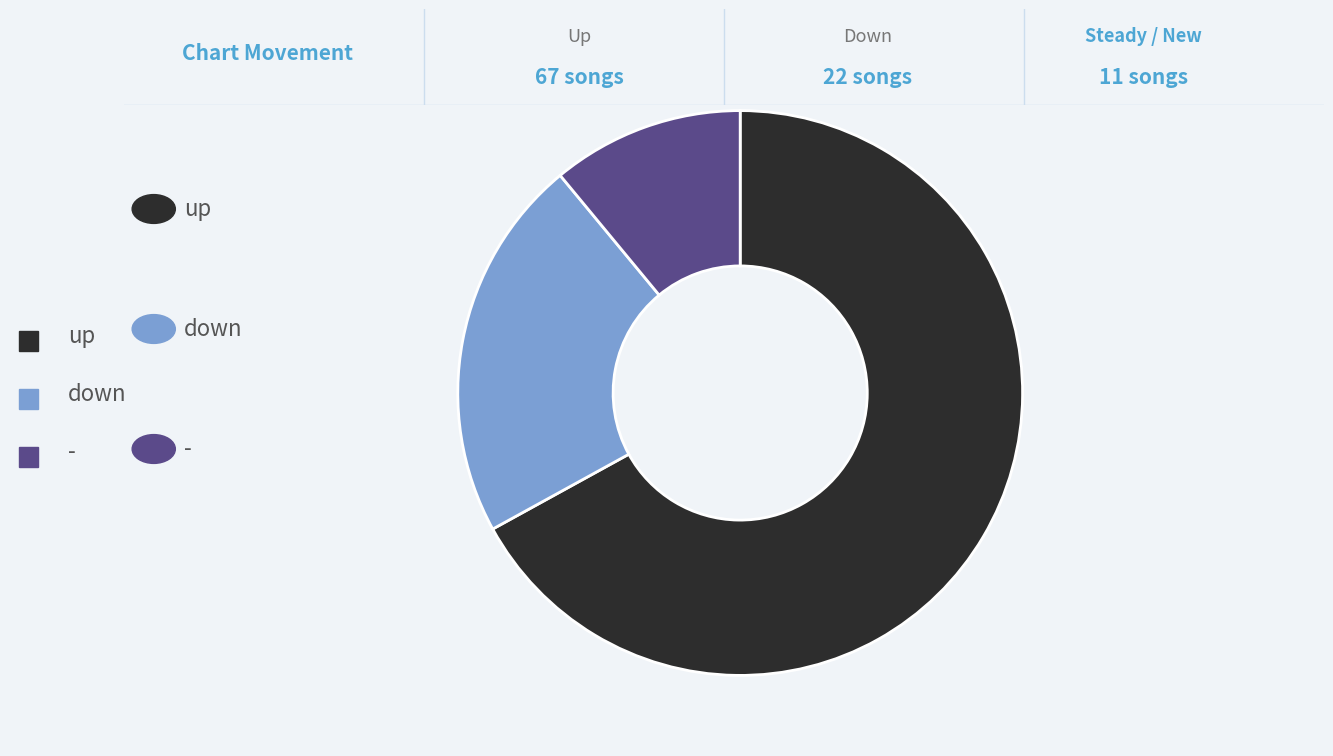

Between - and down, which is larger?

down